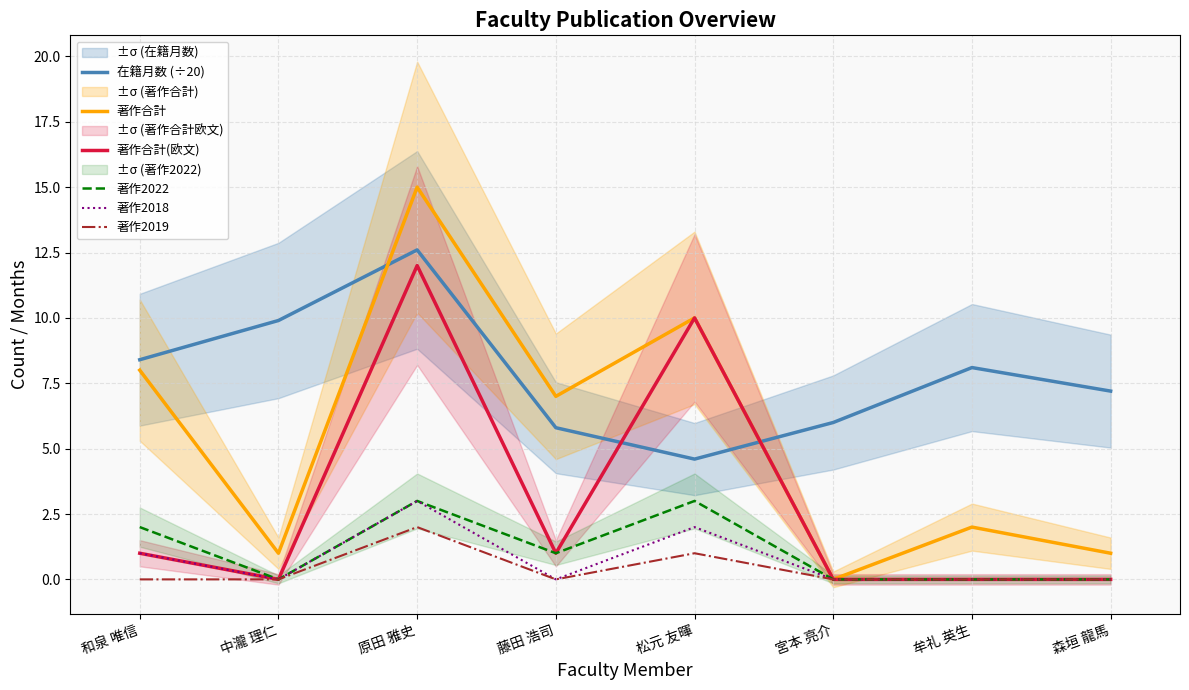

Reading left to right, transcribe all the data shown in this chart.

在籍月数 (÷20): 8.4	9.9	12.6	5.8	4.6	6.0	8.1	7.2
著作合計: 8.0	1.0	15.0	7.0	10.0	0.0	2.0	1.0
著作合計(欧文): 1.0	0.0	12.0	1.0	10.0	0.0	0.0	0.0
著作2022: 2.0	0.0	3.0	1.0	3.0	0.0	0.0	0.0
著作2018: 1.0	0.0	3.0	0.0	2.0	0.0	0.0	0.0
著作2019: 0.0	0.0	2.0	0.0	1.0	0.0	0.0	0.0